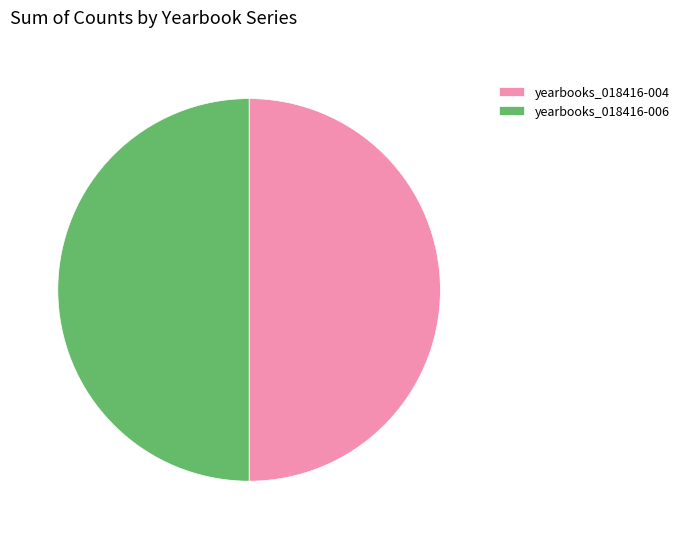

Do yearbooks_018416-006 and yearbooks_018416-004 together represent more than half of the pie?

Yes